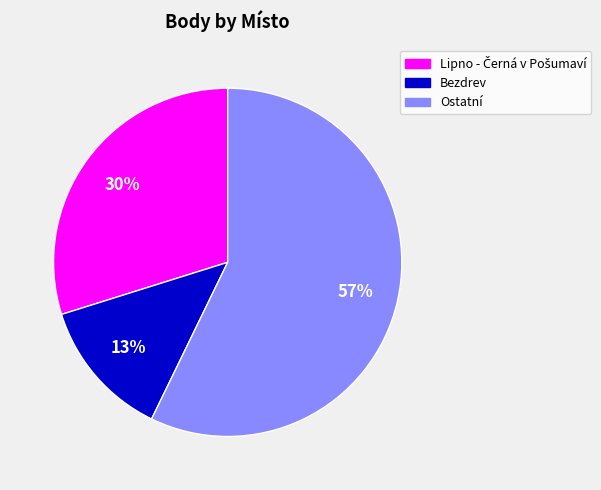

Is there a majority slice in this chart?

Yes